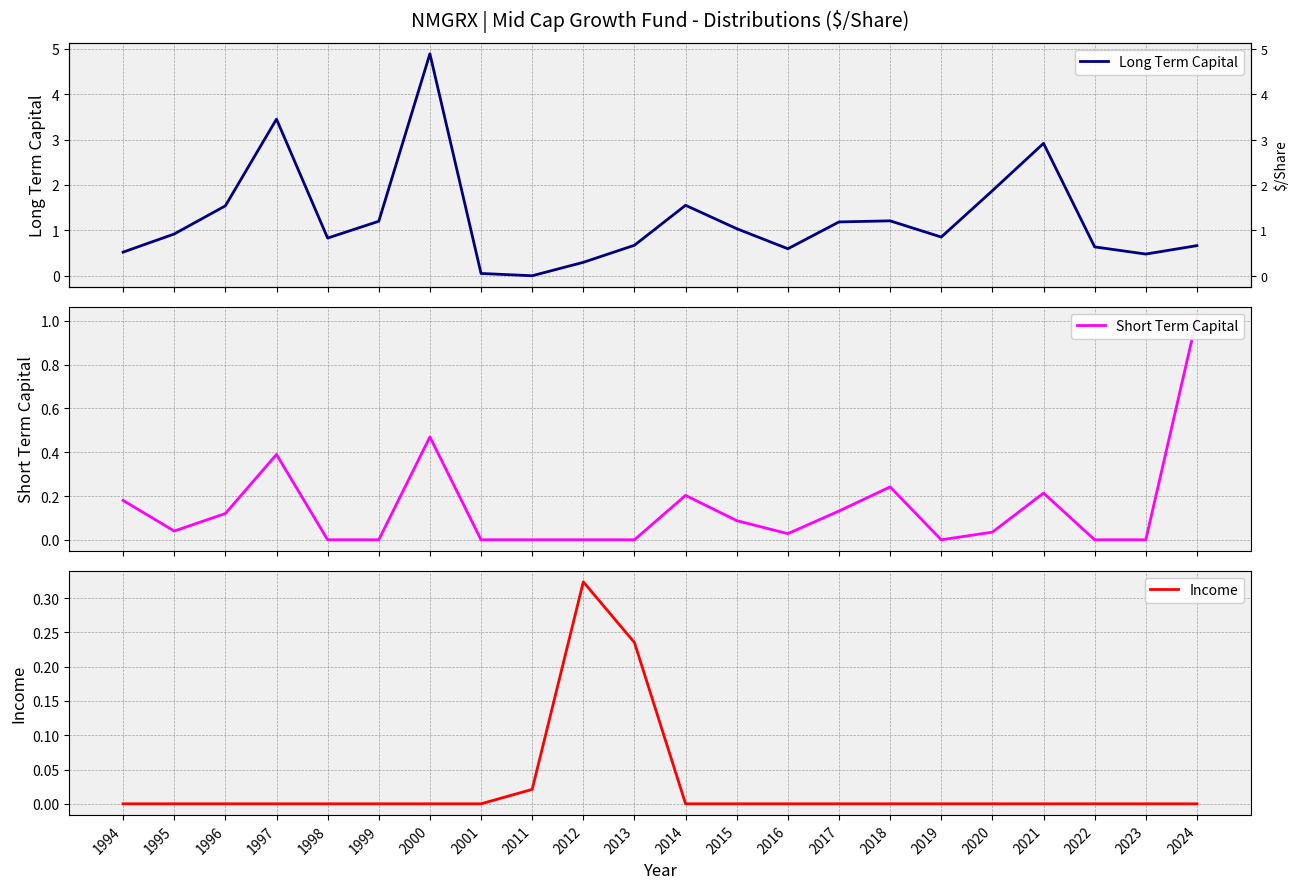

Which category has the lowest value across all series?

2011